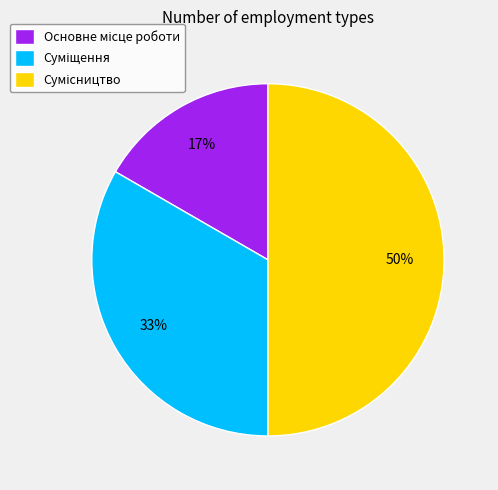

To the nearest percent, what is the difference between the largest and smallest slice percentages?

33%